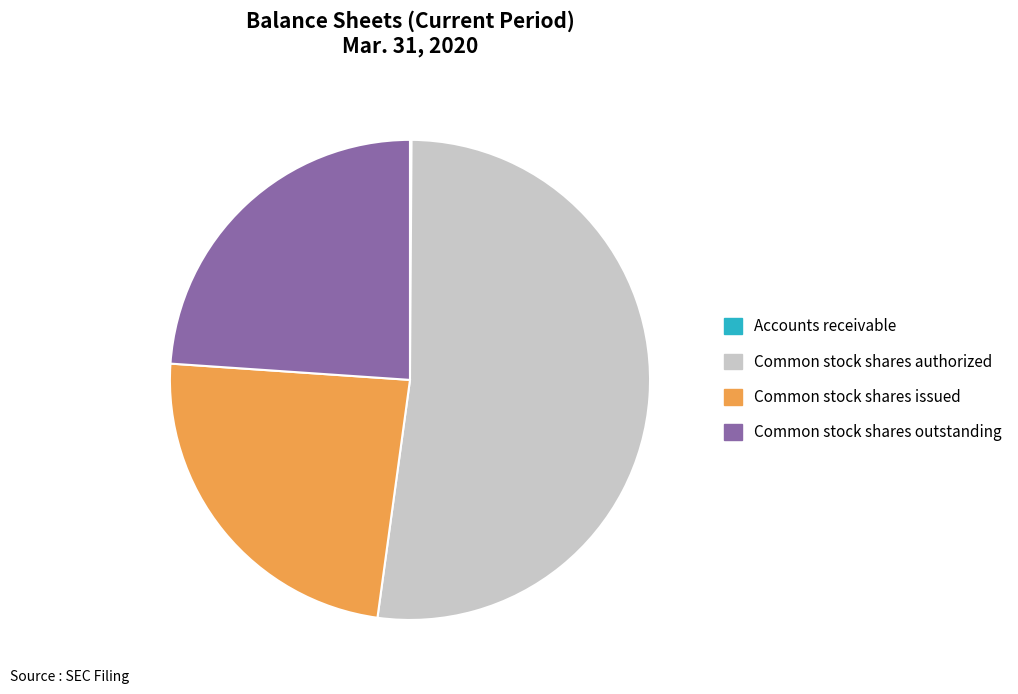

True or false: Common stock shares authorized accounts for 61% of the total.

False